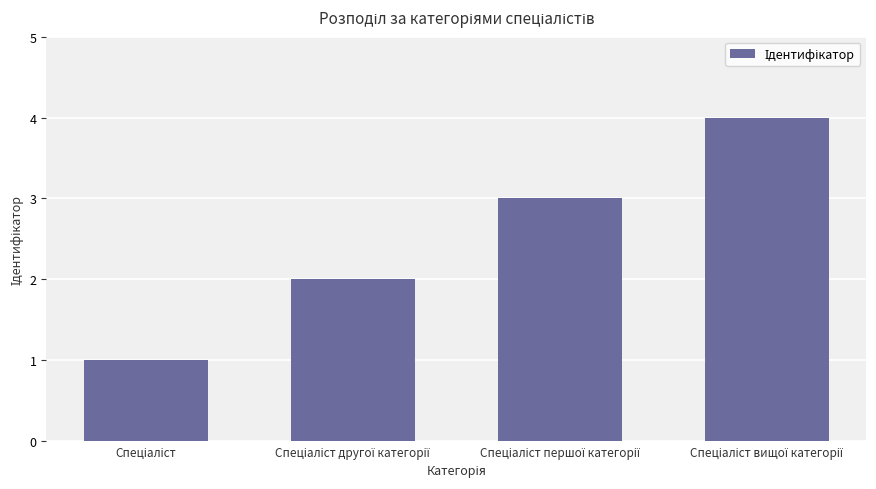

What is the difference between the maximum and minimum values?

3